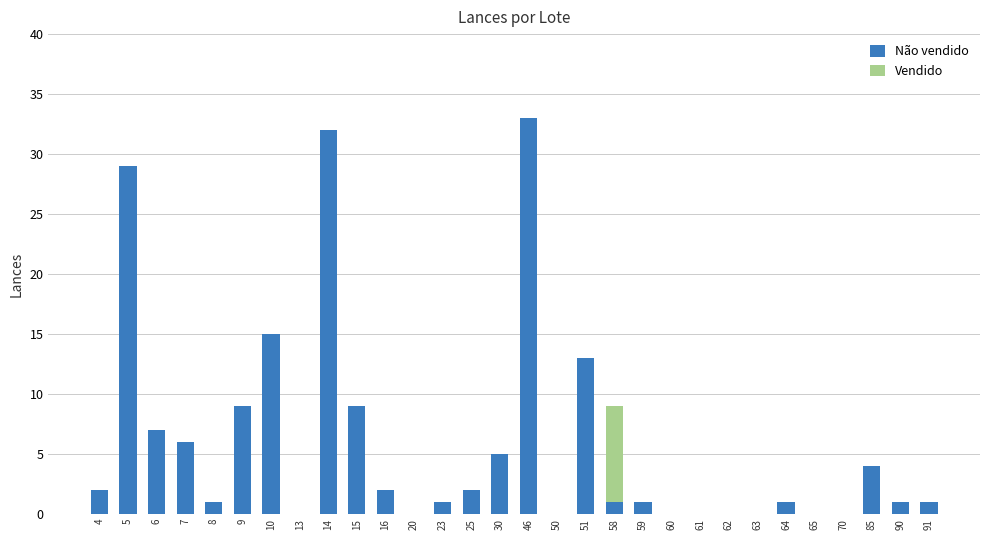

What is the highest value of the Não vendido series?

33